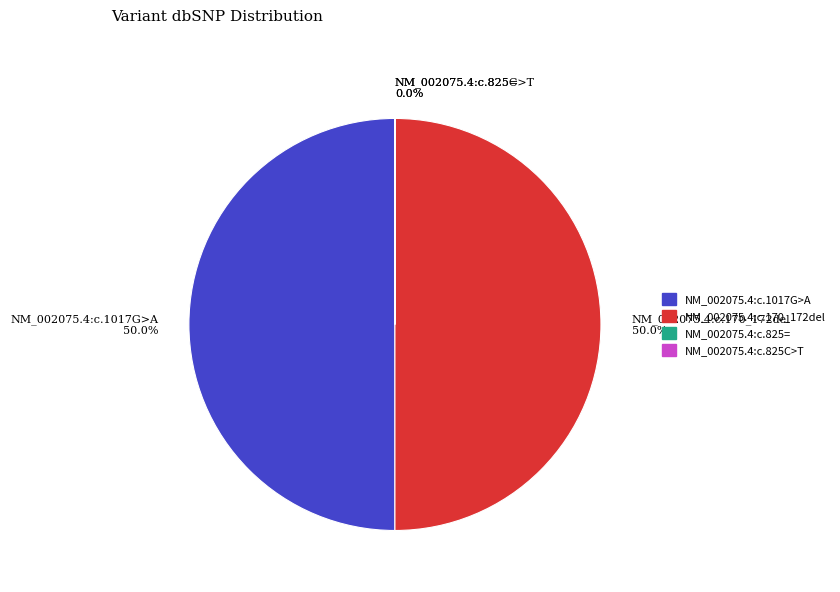

What portion of the pie excludes NM_002075.4:c.1017G>A 50.0%?

50.0%